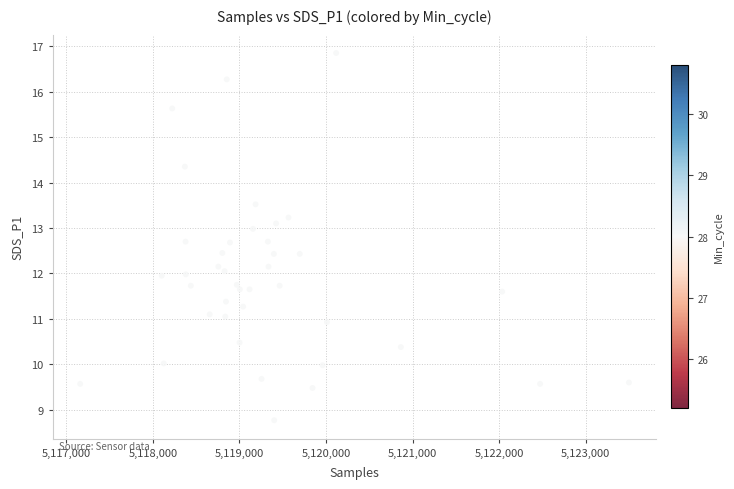

What is the range of X values (max minus min)?

6338.0